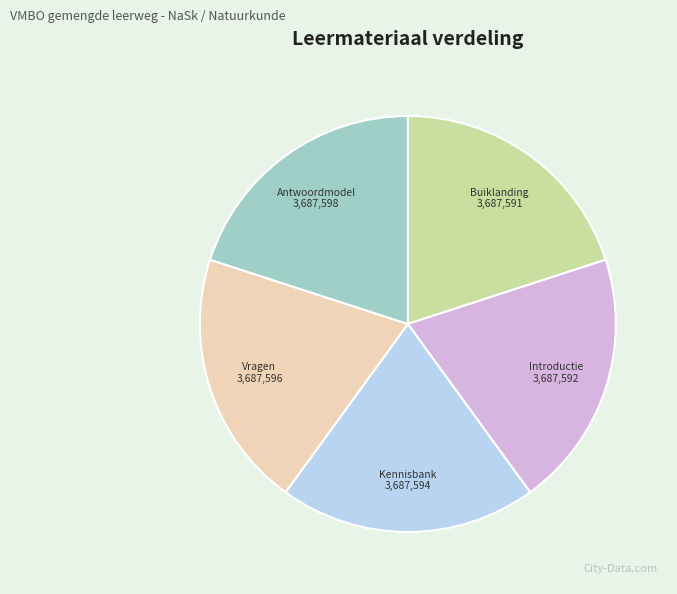

The Antwoordmodel slice represents 25% of the pie. True or false?

False